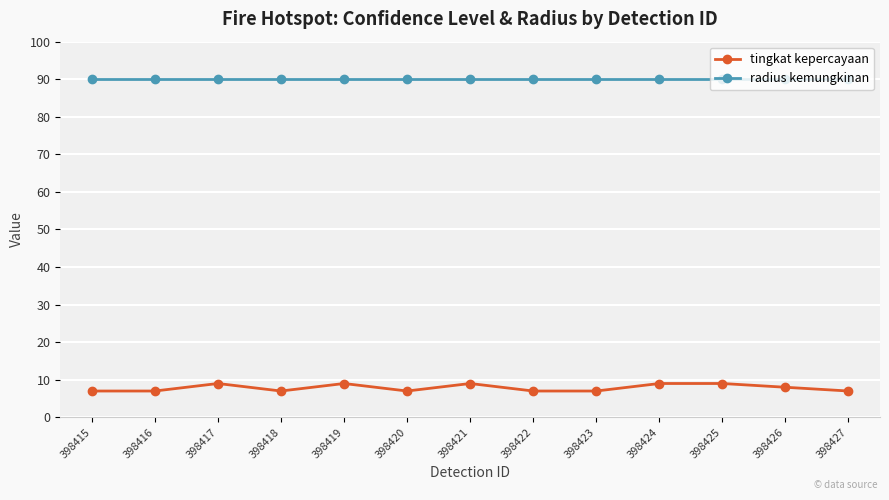

Which series has the largest range (max minus min)?

tingkat kepercayaan